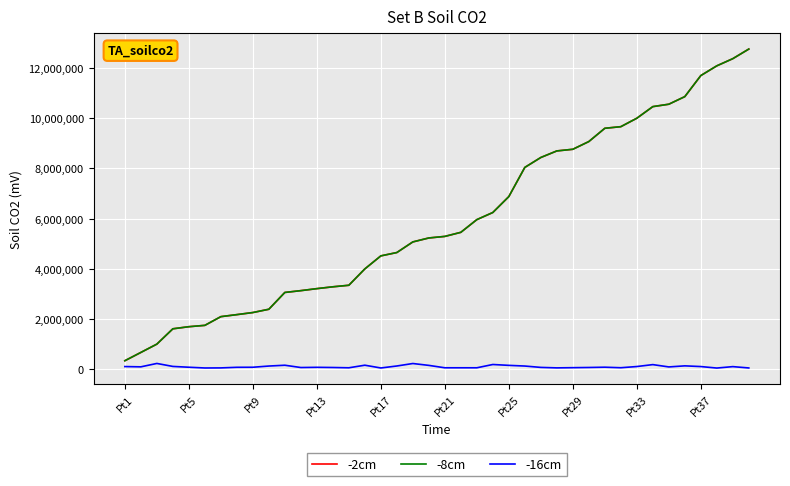

What are all the series names shown in the legend?

-2cm, -8cm, -16cm